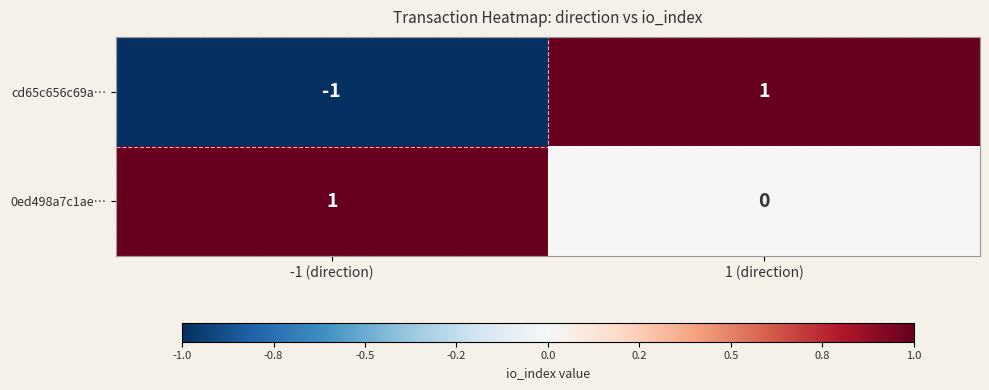

Rank the series at -1 (direction) from highest to lowest value.

0ed498a7c1ae…, cd65c656c69a…